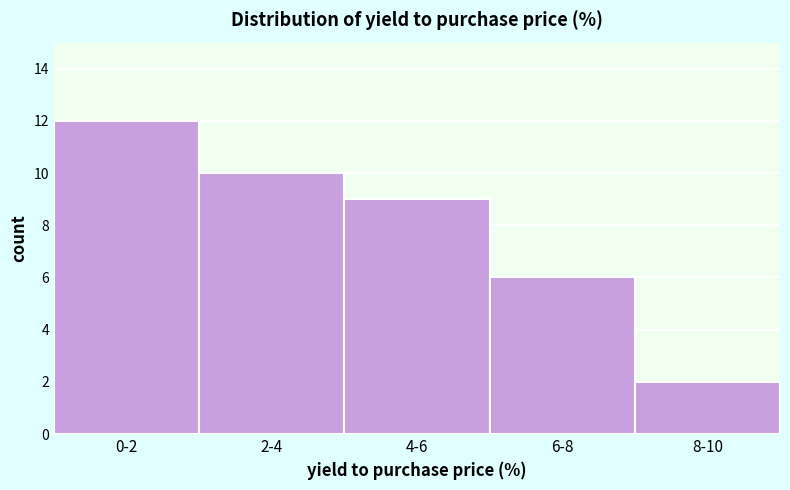

Reading left to right, extract all data points from this chart.

12	10	9	6	2